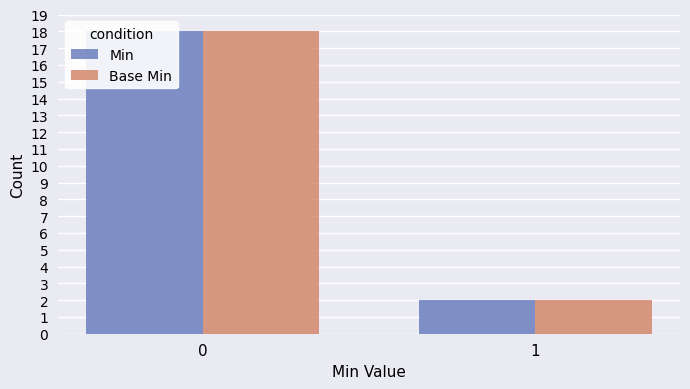

Reading left to right, transcribe all the data shown in this chart.

Min: 0=18	1=2
Base Min: 0=18	1=2